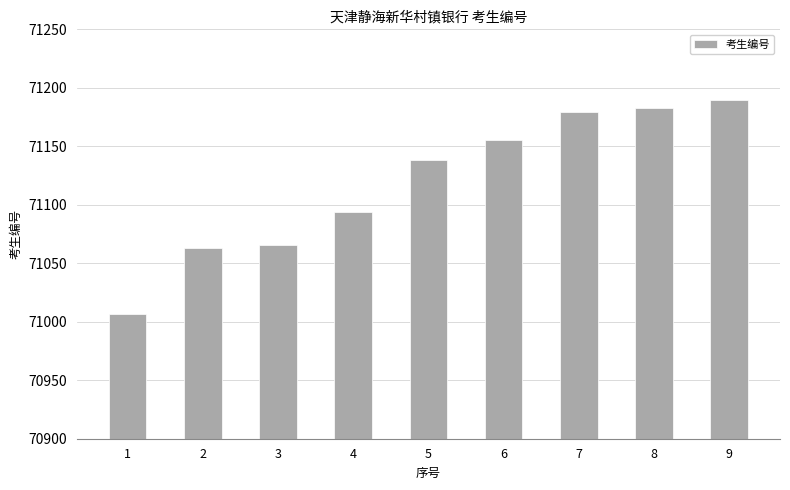

What is the minimum value shown in the chart?

71007